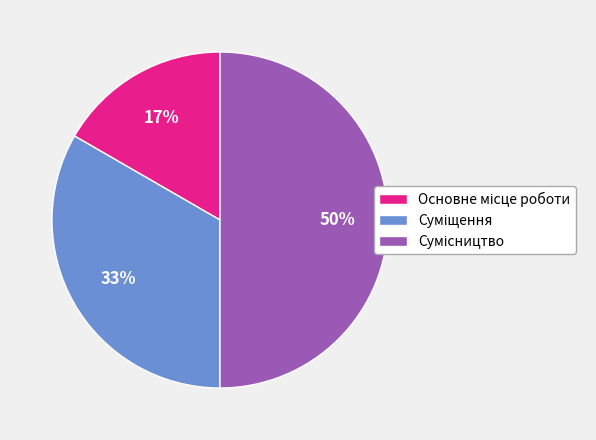

To the nearest percent, what is the average slice percentage?

33%